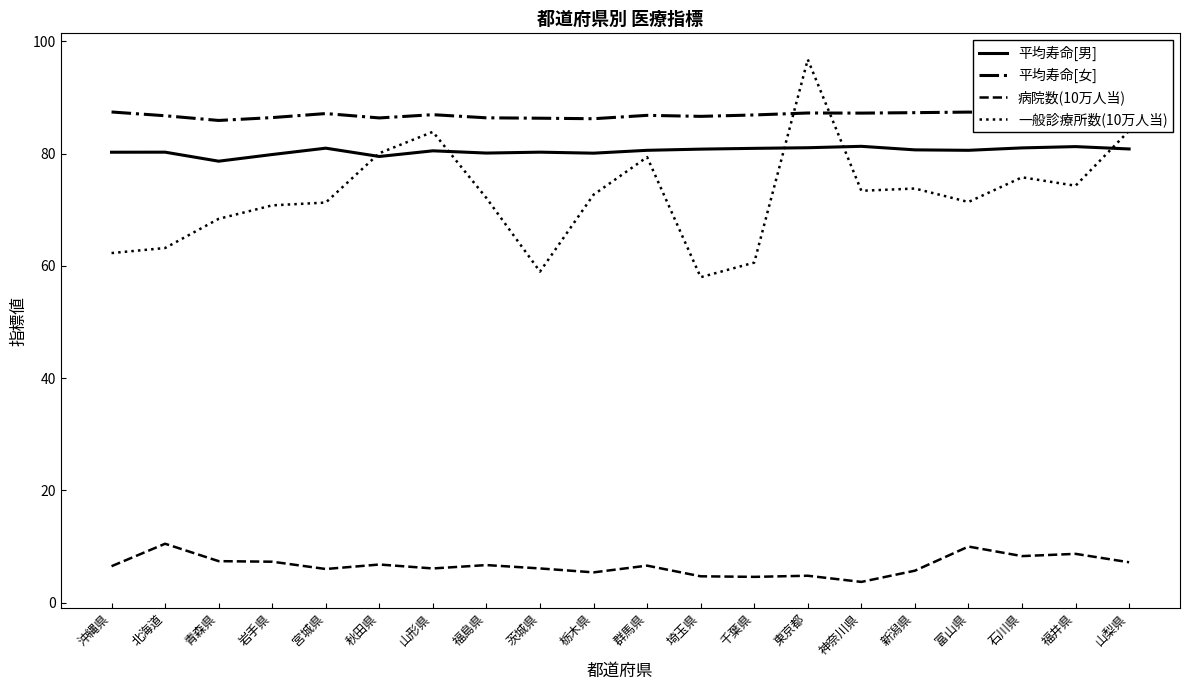

What are all the series names shown in the legend?

平均寿命[男], 平均寿命[女], 病院数(10万人当), 一般診療所数(10万人当)